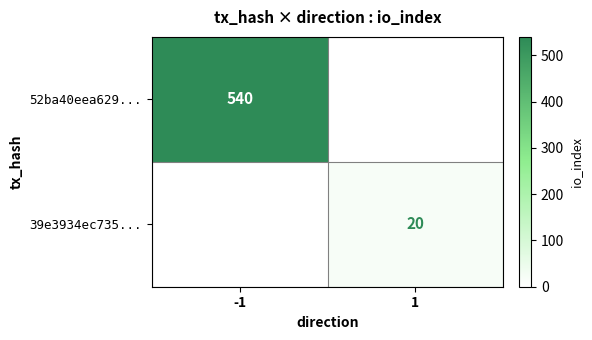

Which category has the highest value across all series?

-1